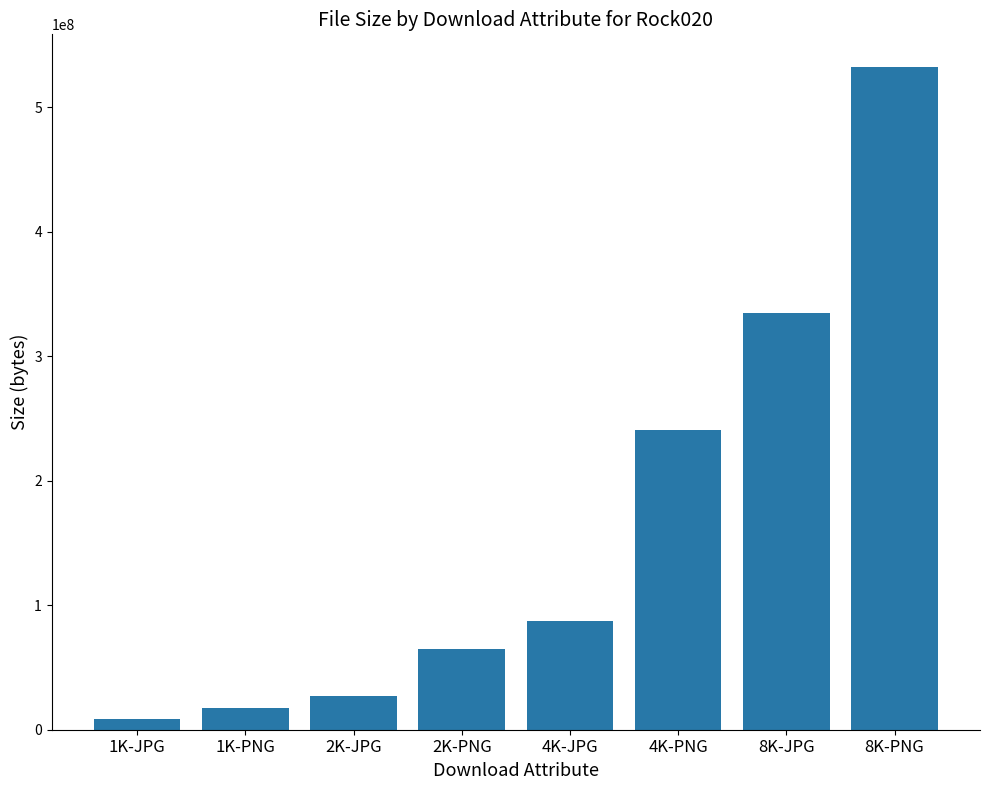

What is the sum of all values?

1313099901